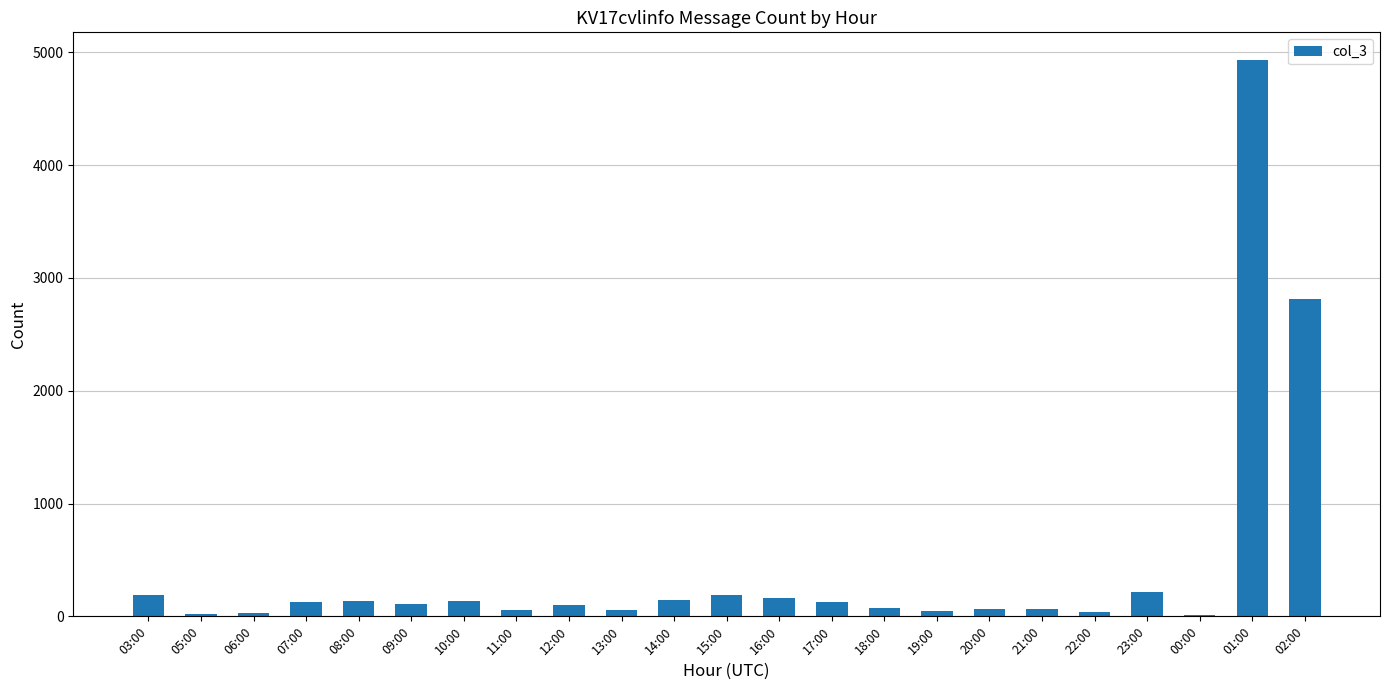

What is the ratio of the value at 17:00 to the value at 16:00?

0.8